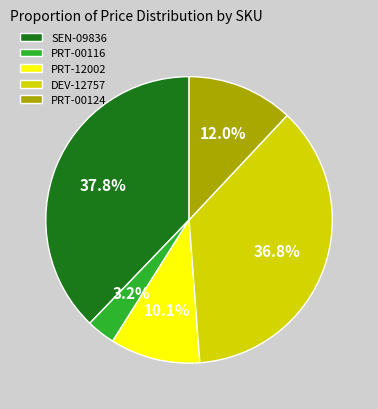

To the nearest percent, what percentage of the pie is DEV-12757?

37%